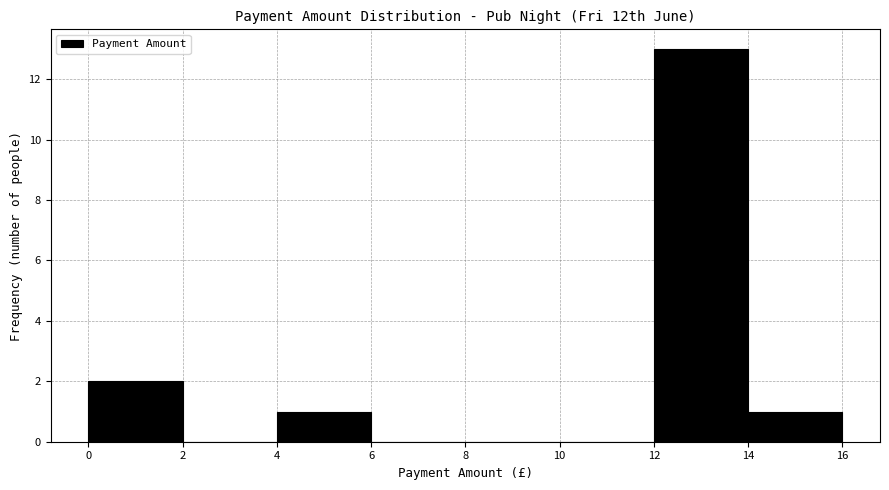

Reading left to right, list every bar in this chart as the range it spans on the x-axis followed by its height. The values are not printed on the chart, so give them approximately, as read against the axis.

0 to 2: 2
2 to 4: 0
4 to 6: 1
6 to 8: 0
8 to 10: 0
10 to 12: 0
12 to 14: 13
14 to 16: 1